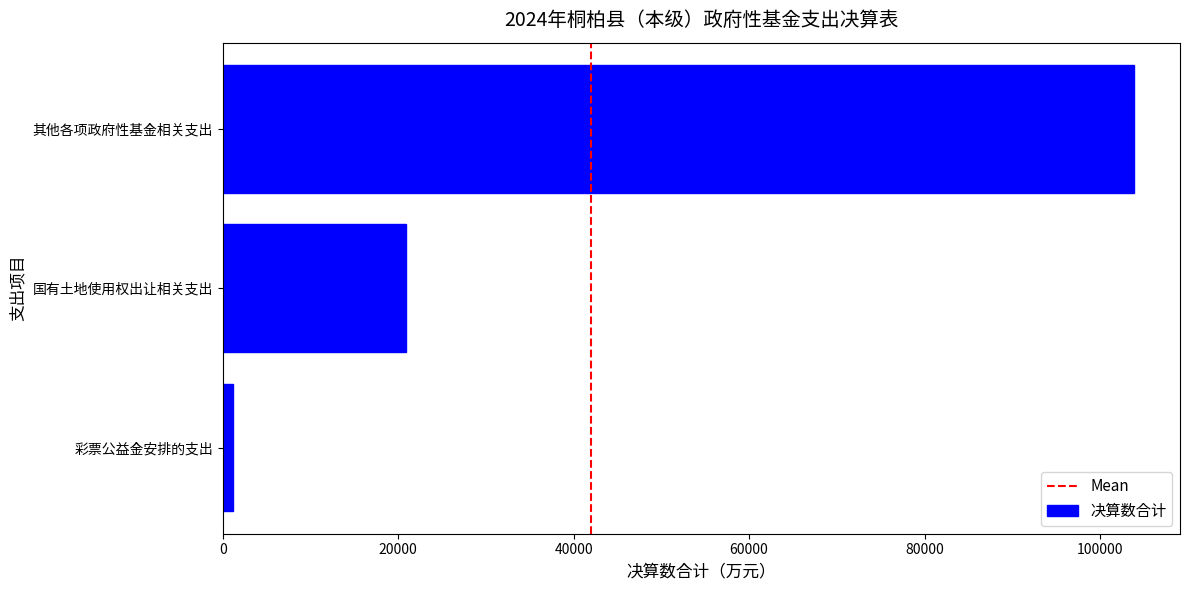

What is the label of the 3rd bar from the top?

彩票公益金安排的支出